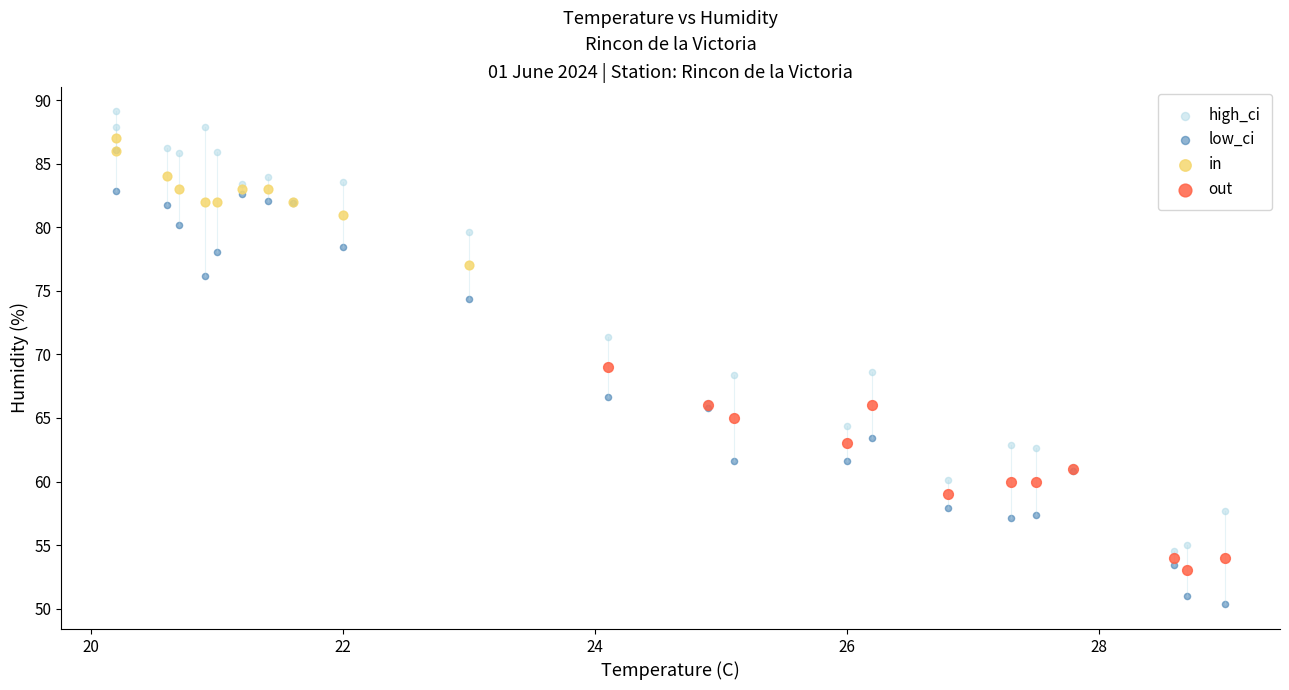

Which series has the largest Y range (max minus min)?

low_ci